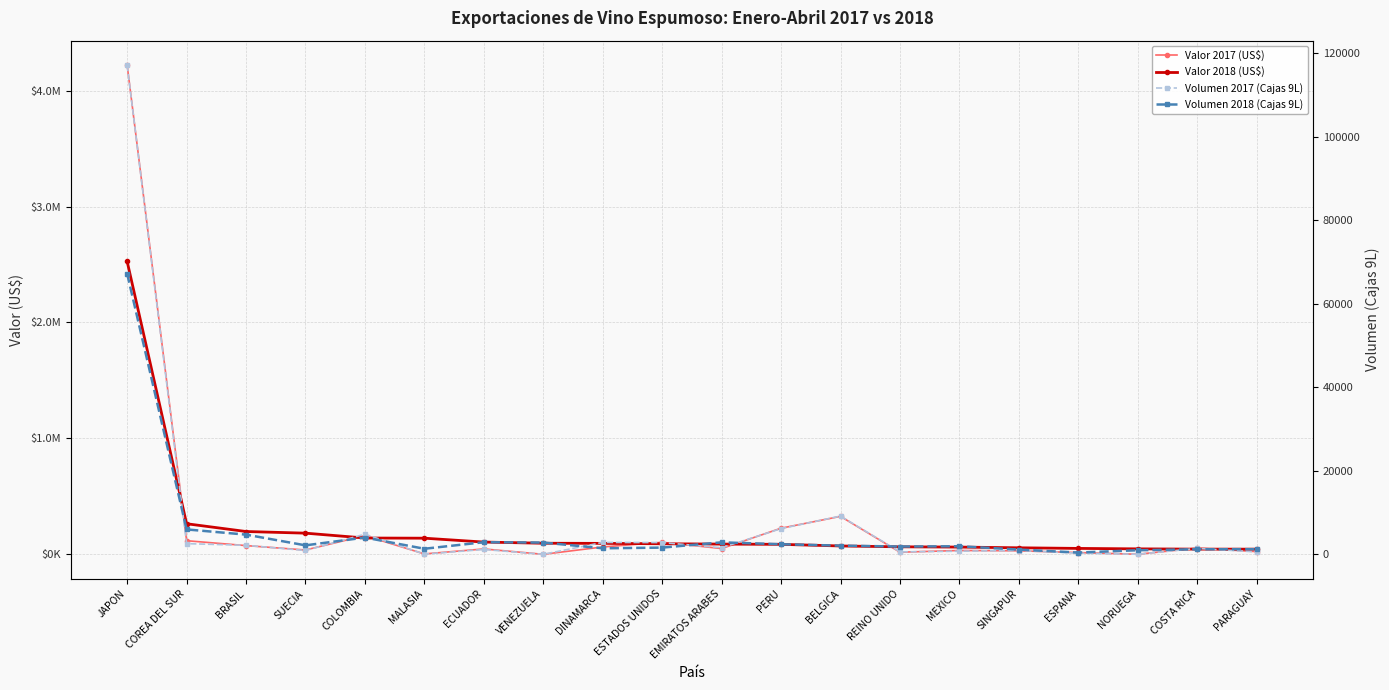

What value does the Valor 2017 (US$) series have at EMIRATOS ARABES?

49725.0